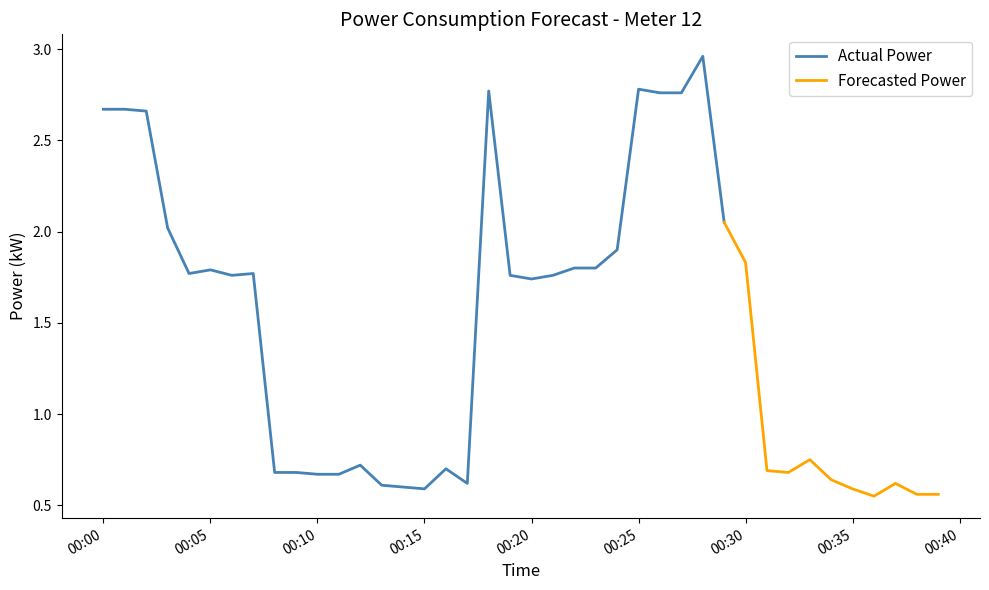

Rank the categories by value from lowest to highest.

2023-01-31T00:36:00, 2023-01-31T00:38:00, 2023-01-31T00:39:00, 2023-01-31T00:15:00, 2023-01-31T00:35:00, 2023-01-31T00:14:00, 2023-01-31T00:13:00, 2023-01-31T00:17:00, 2023-01-31T00:37:00, 2023-01-31T00:34:00, 2023-01-31T00:10:00, 2023-01-31T00:11:00, 2023-01-31T00:08:00, 2023-01-31T00:09:00, 2023-01-31T00:32:00, 2023-01-31T00:31:00, 2023-01-31T00:16:00, 2023-01-31T00:12:00, 2023-01-31T00:33:00, 2023-01-31T00:20:00, 2023-01-31T00:06:00, 2023-01-31T00:19:00, 2023-01-31T00:21:00, 2023-01-31T00:04:00, 2023-01-31T00:07:00, 2023-01-31T00:05:00, 2023-01-31T00:22:00, 2023-01-31T00:23:00, 2023-01-31T00:30:00, 2023-01-31T00:24:00, 2023-01-31T00:03:00, 2023-01-31T00:29:00, 2023-01-31T00:02:00, 2023-01-31T00:00:00, 2023-01-31T00:01:00, 2023-01-31T00:26:00, 2023-01-31T00:27:00, 2023-01-31T00:18:00, 2023-01-31T00:25:00, 2023-01-31T00:28:00